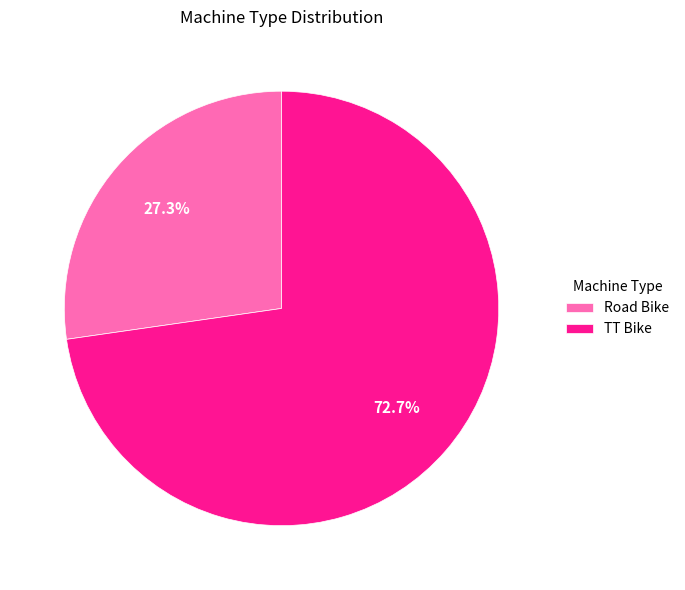

Is TT Bike the majority of the pie?

Yes